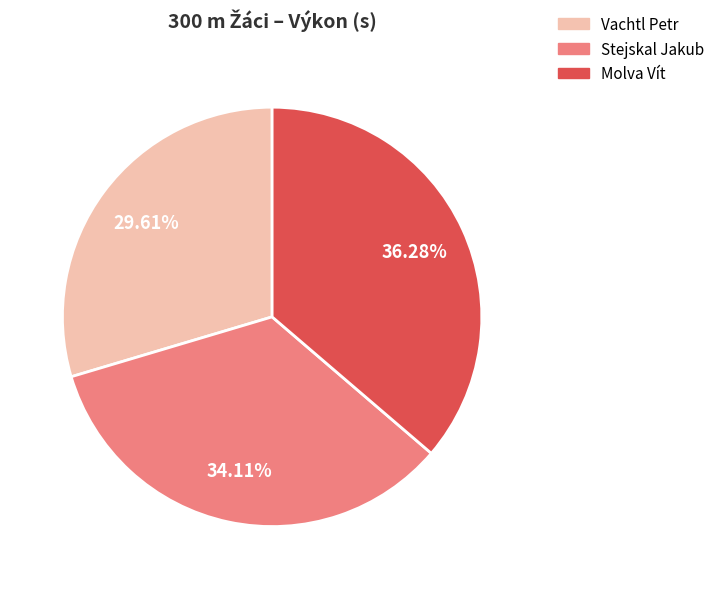

Is there a majority slice in this chart?

No